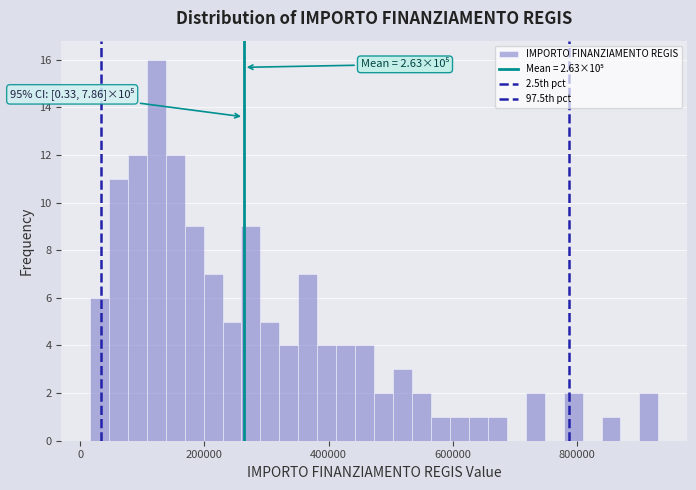

Read against the x-axis, roughly where is the centre of the tallest bar?

120000